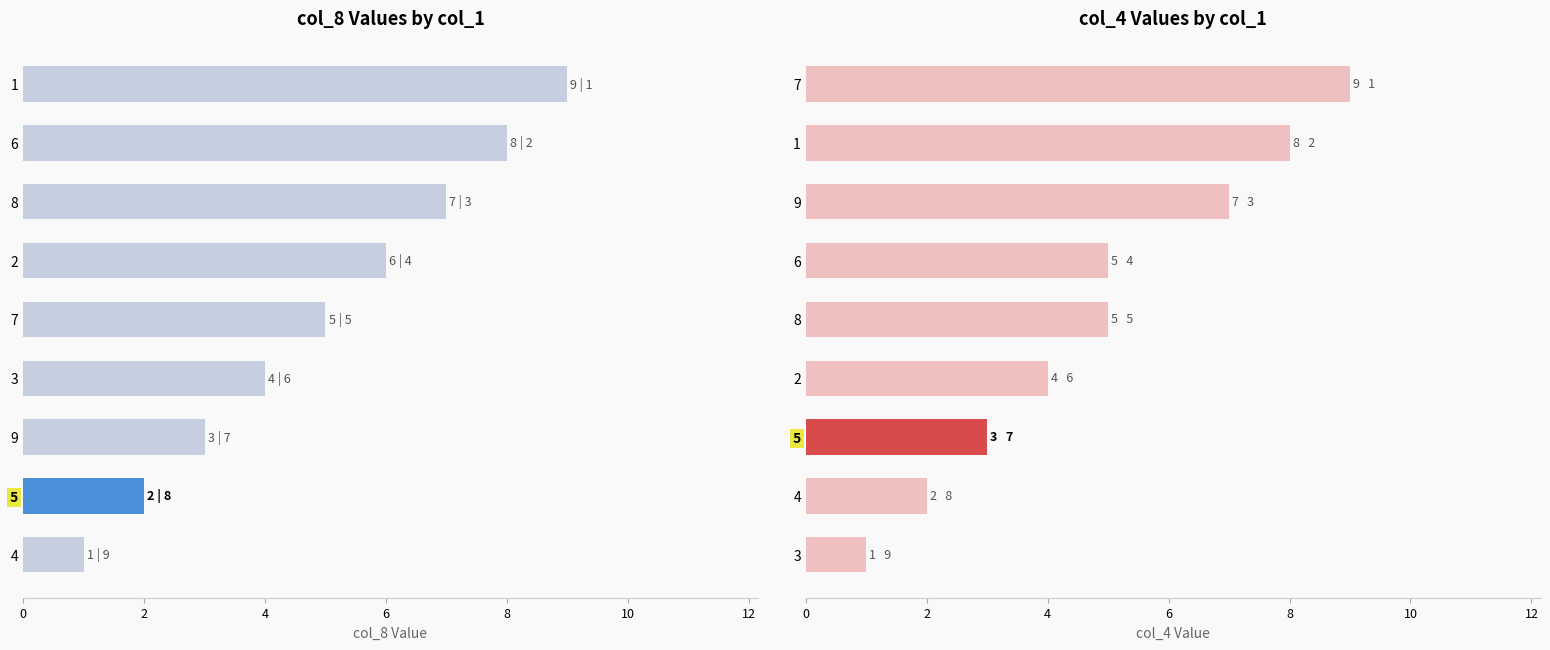

What are all the series names shown in the legend?

col_8, col_4